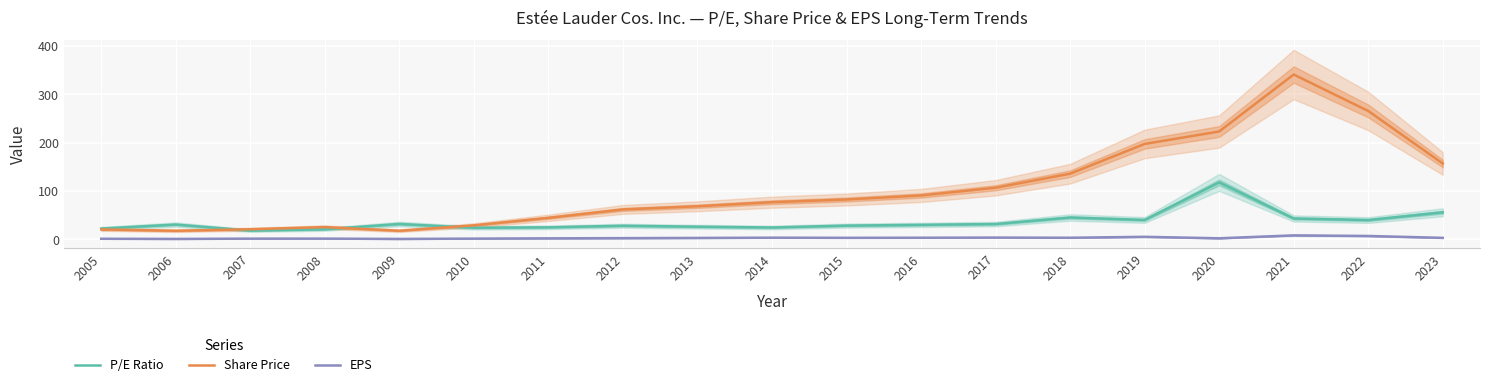

At which category does EPS reach its first local peak?

2008